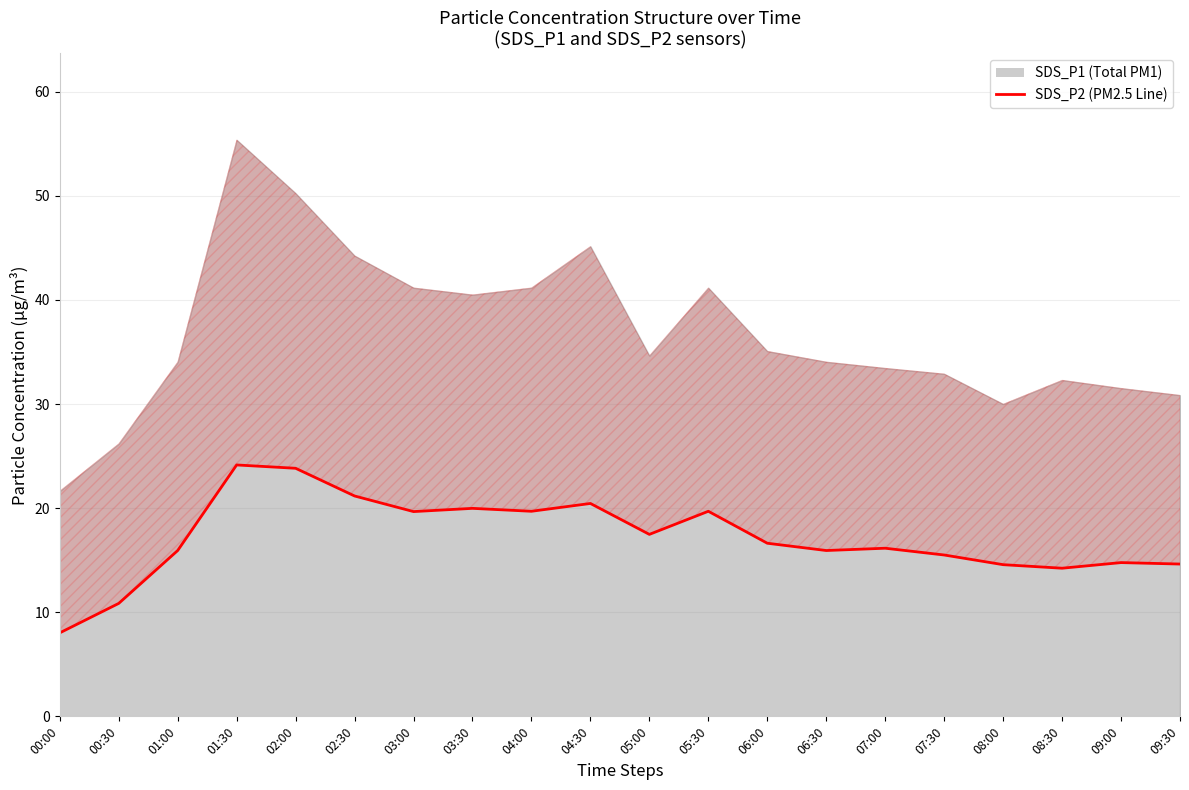

What position from the left is 05:30?

12